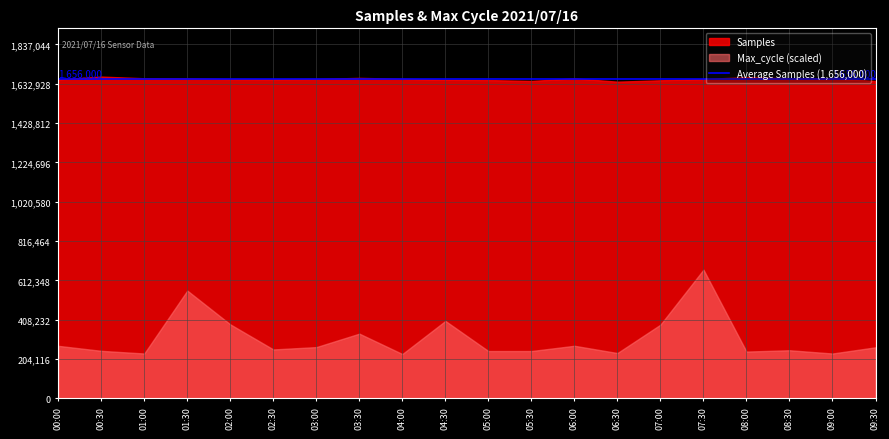

Which series has the largest total across all categories?

Samples